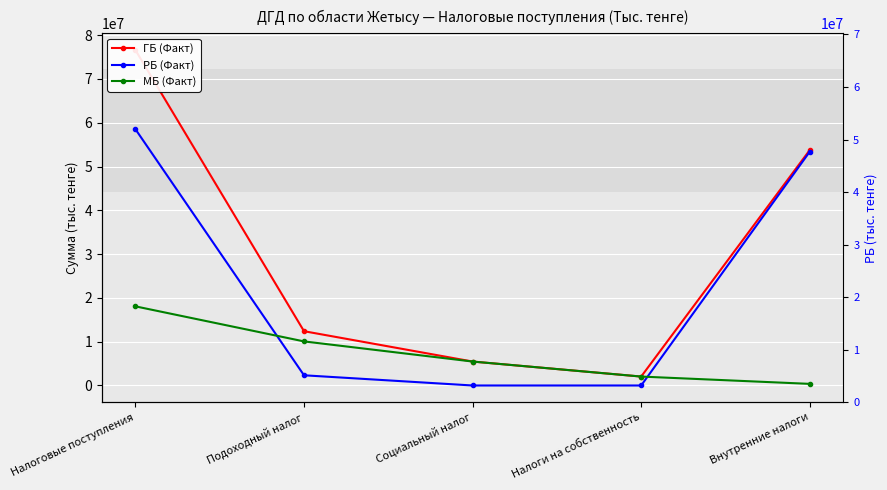

Rank the series at Подоходный налог from highest to lowest value.

ГБ (Факт), МБ (Факт), РБ (Факт)